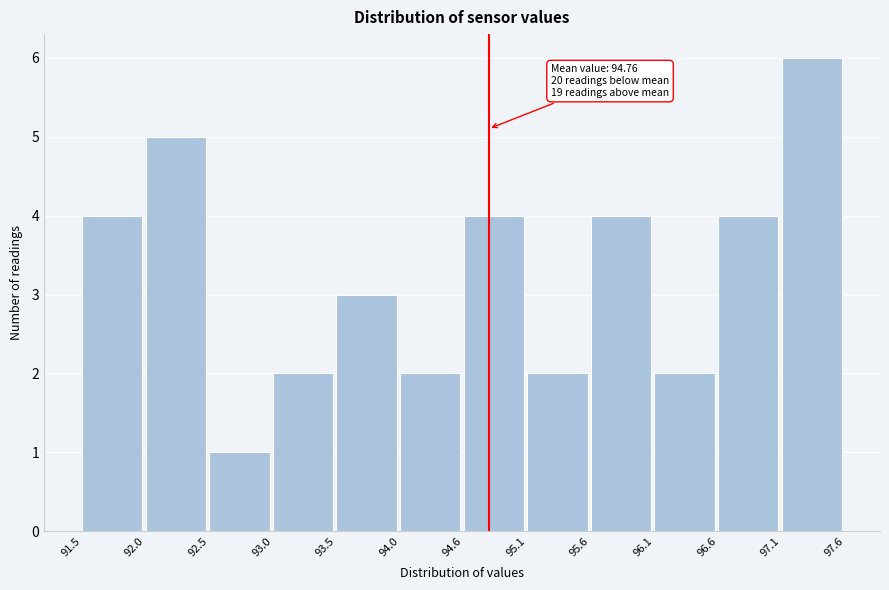

Over which range of the x-axis is the bar tallest?

97.1 to 97.6